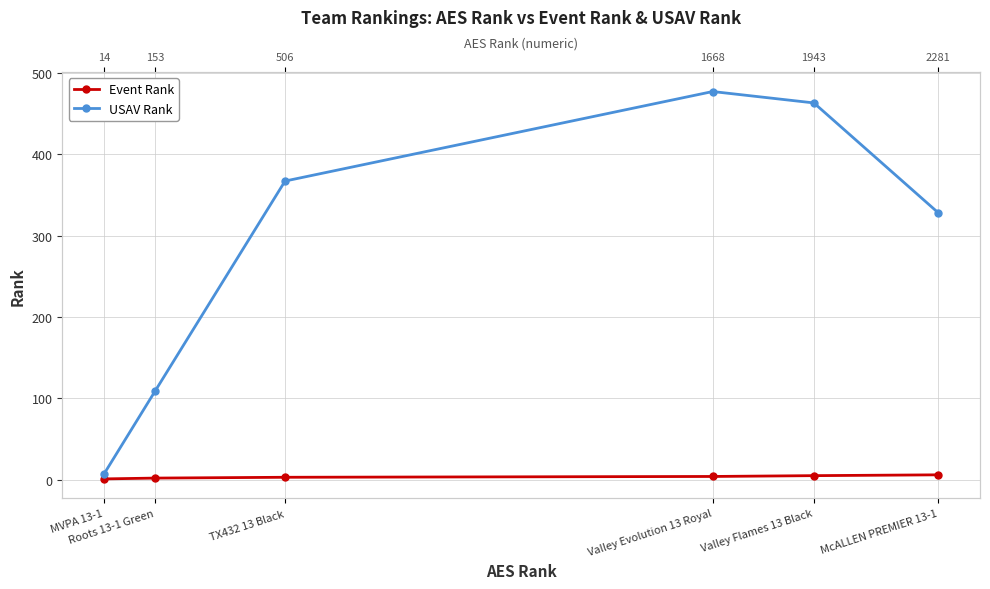

What is the difference between the highest and lowest values at TX432 13 Black?

364